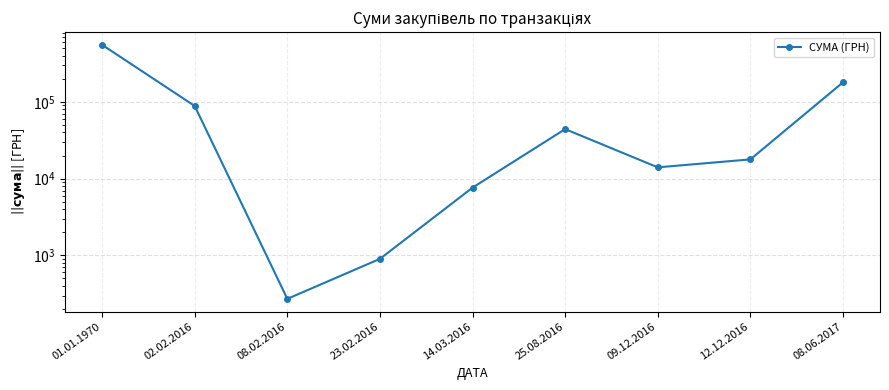

What is the label of the 6th point from the left?

25.08.2016